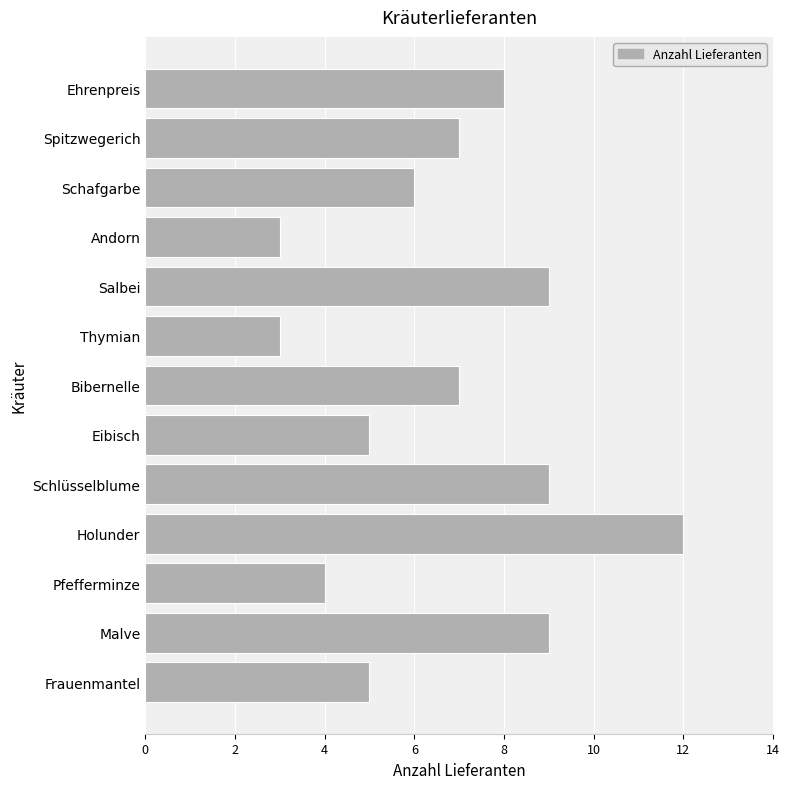

How many distinct data groups are displayed?

1